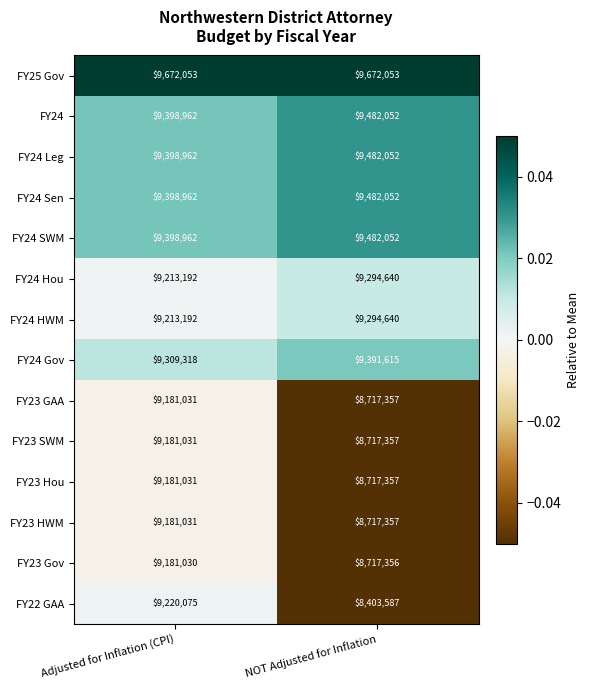

What is the sum of all FY25 Gov values?

19344106